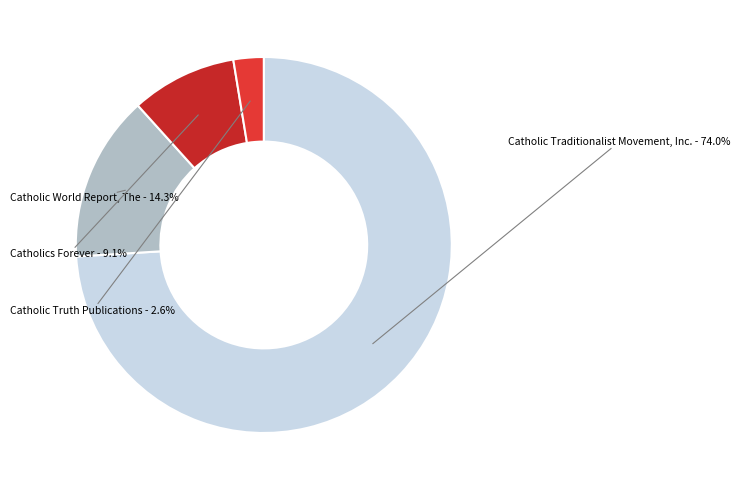

What is the smallest slice in the pie chart?

Catholic Truth Publications